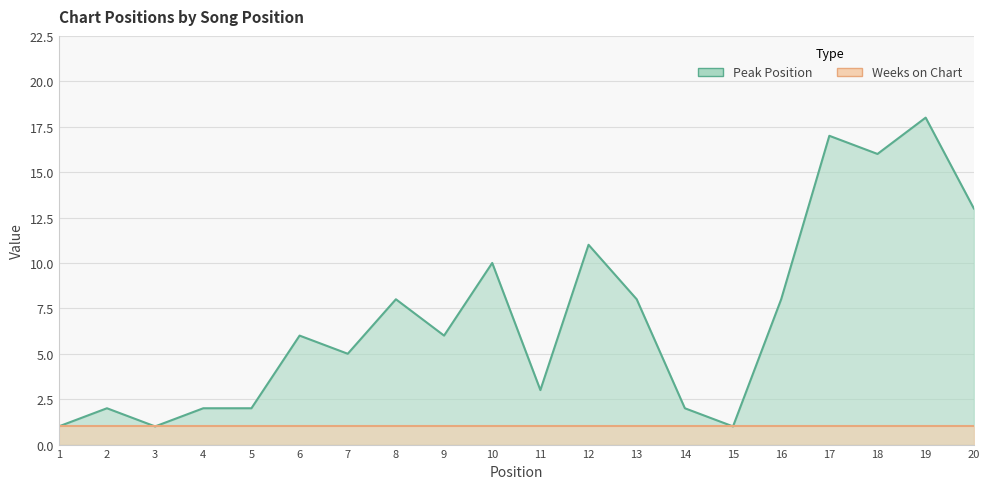

The chart shows a value of 2 at 1. True or false?

False